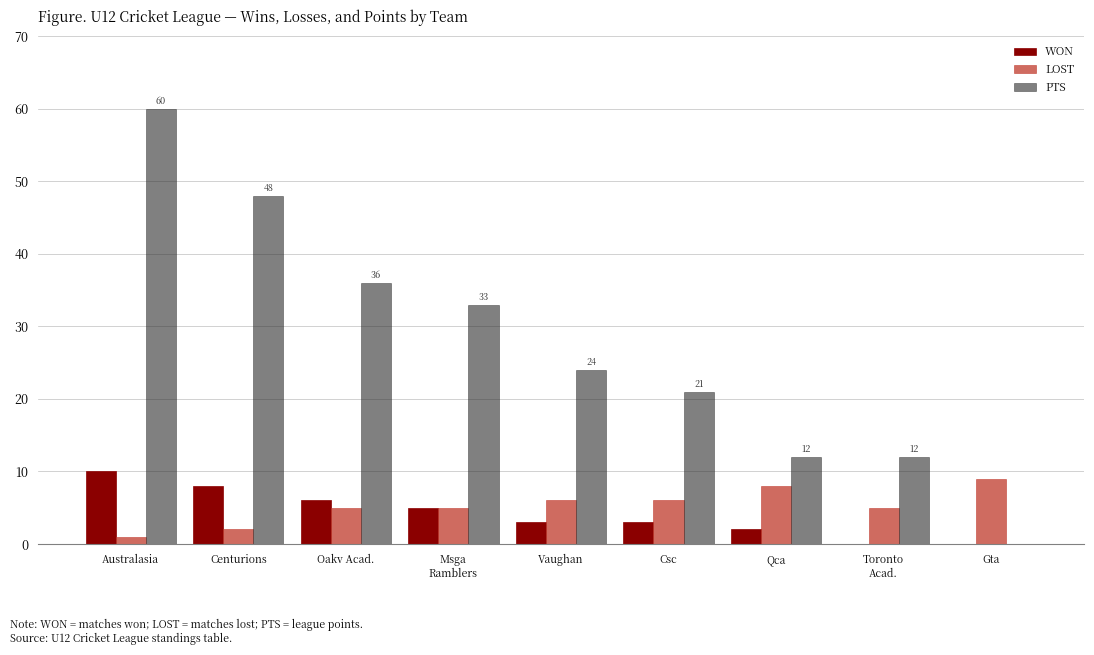

What value does the LOST series have at Vaughan?

6